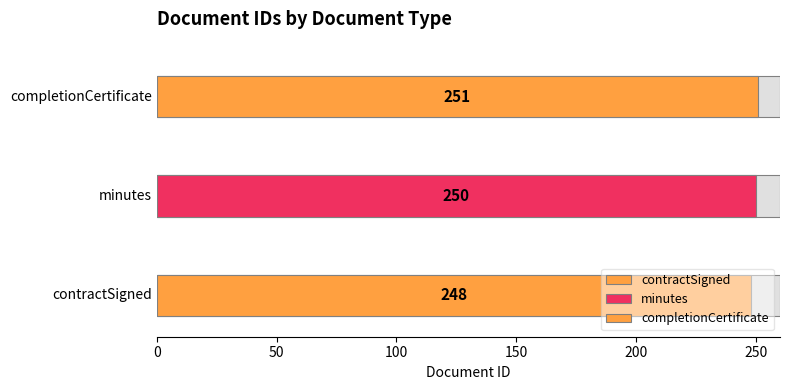

List the labels in order of value, smallest first.

contractSigned, minutes, completionCertificate